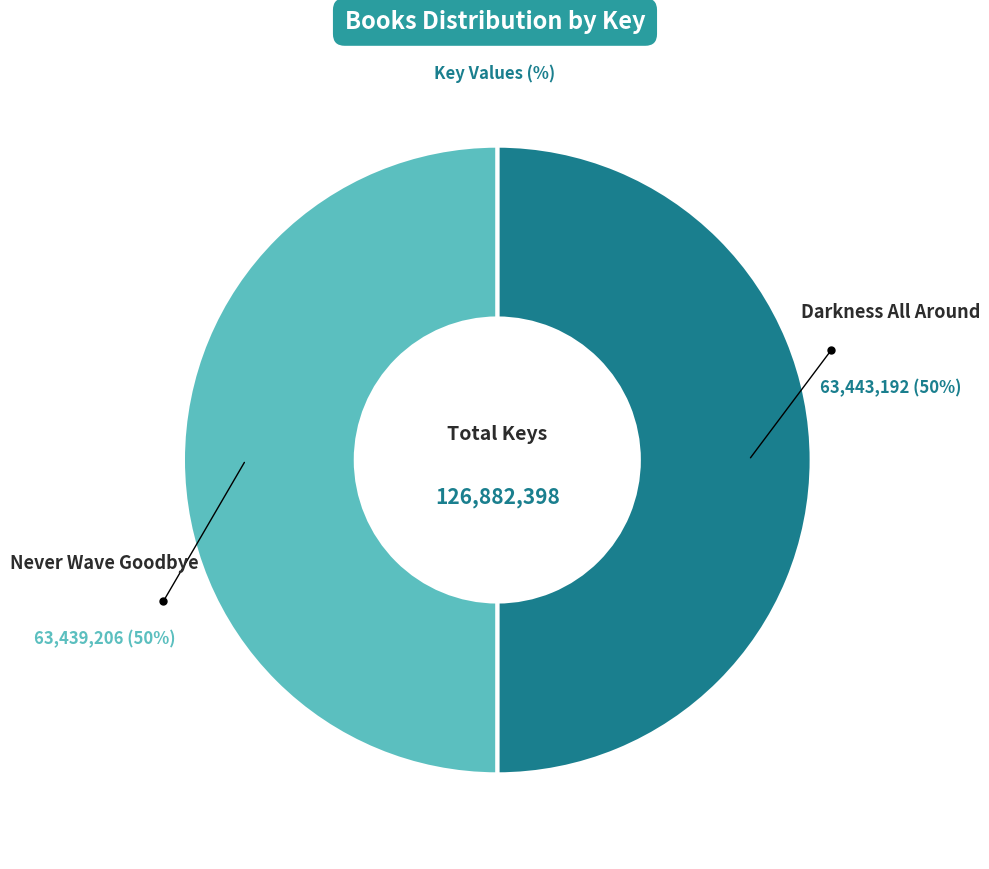

To the nearest percent, what is the average slice percentage?

50%